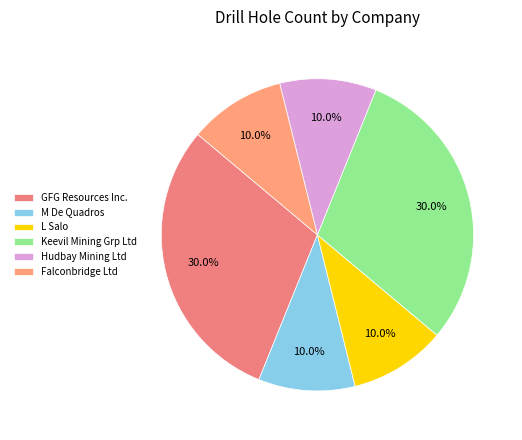

To the nearest percent, what is the combined percentage of Keevil Mining Grp Ltd and GFG Resources Inc.?

60%